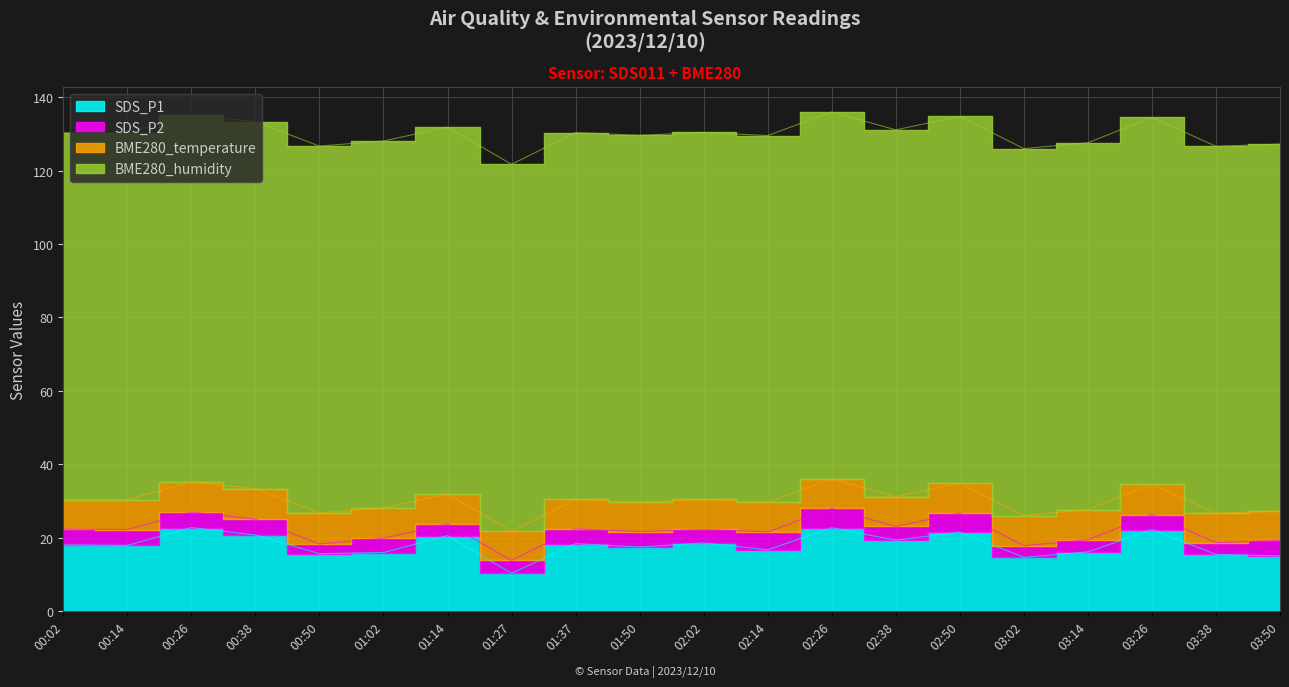

True or false: BME280_temperature has more than 1 interior local peaks.

True